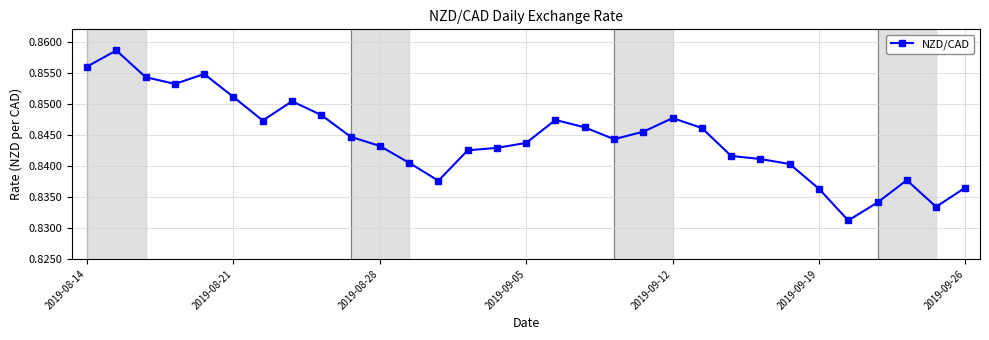

What is the sum of all values?

26.2